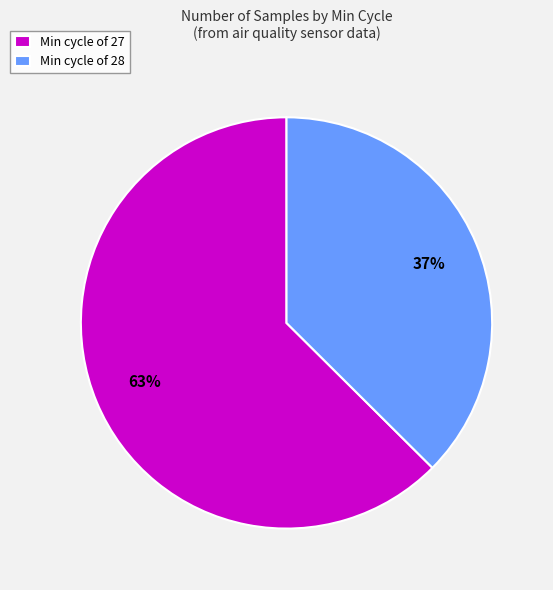

How many slices are in this pie chart?

2